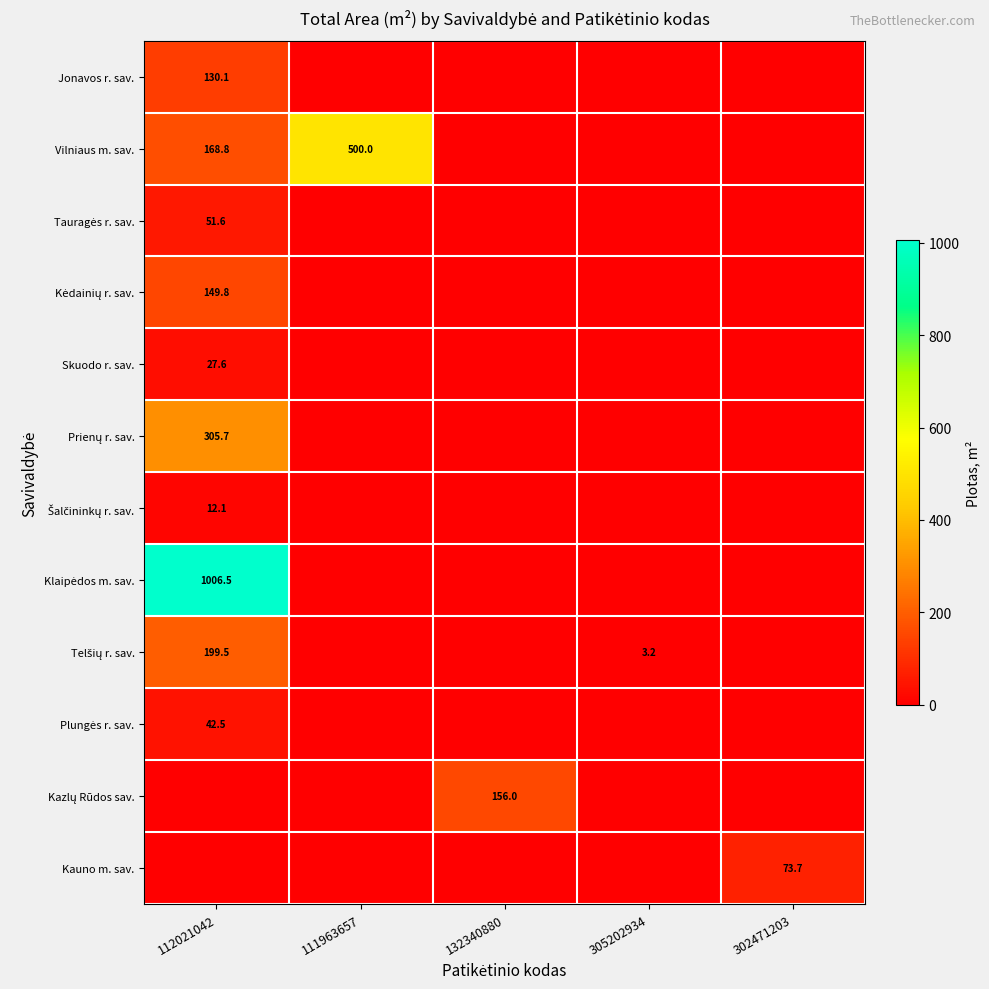

Is it true that Vilniaus m. sav. equals 168.8 at 112021042?

True